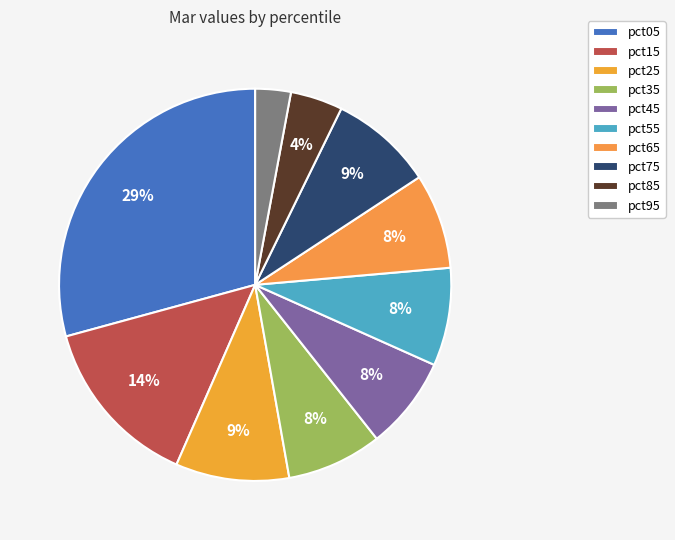

To the nearest percent, what portion does pct25 represent?

9%